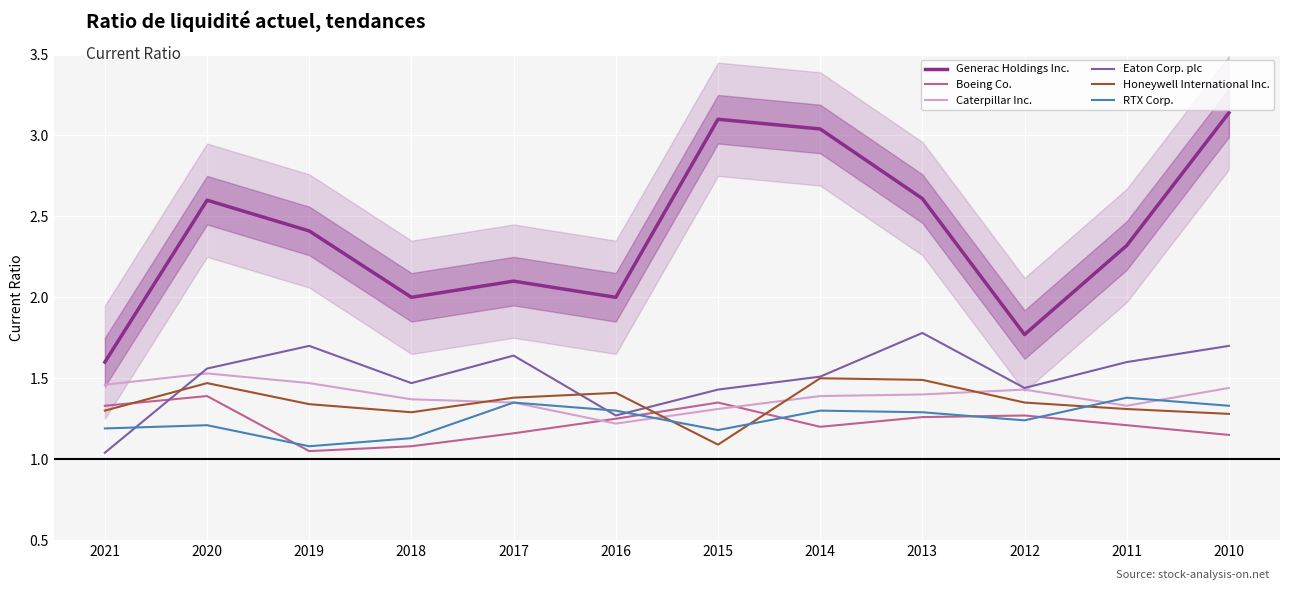

Rank the categories by Eaton Corp. plc value from highest to lowest.

2013, 2019, 2010, 2017, 2011, 2020, 2014, 2018, 2012, 2015, 2016, 2021